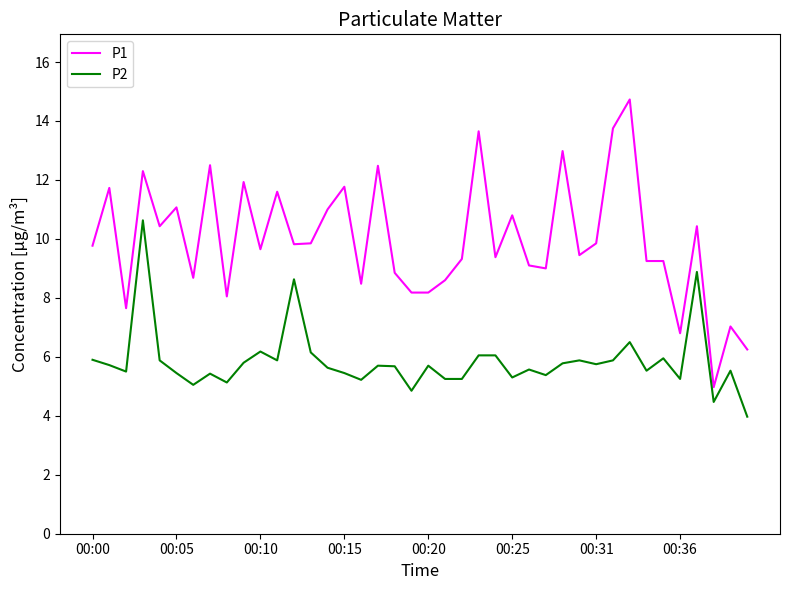

What is the difference between the maximum and minimum values in the P1 series?

9.8